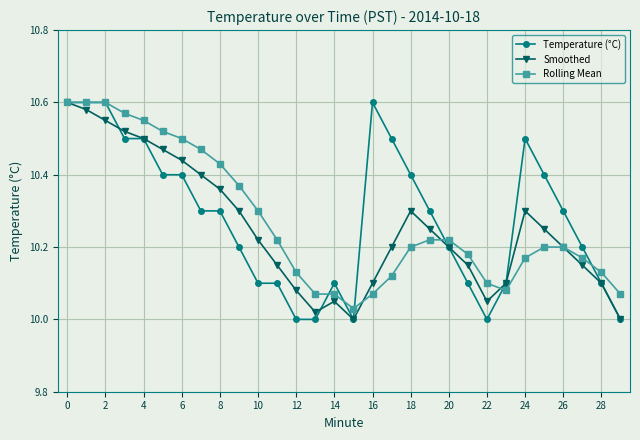

How many data points does each series have?

30